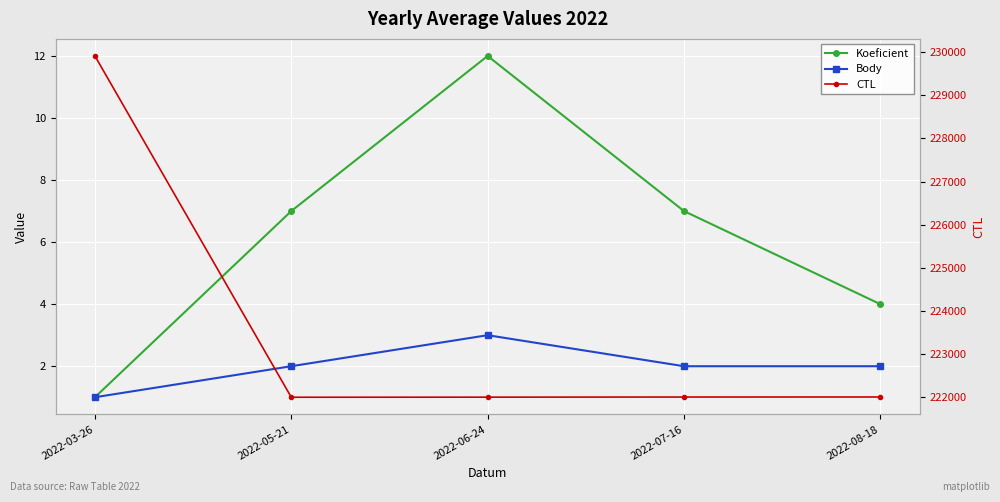

What is the minimum value for Koeficient?

1